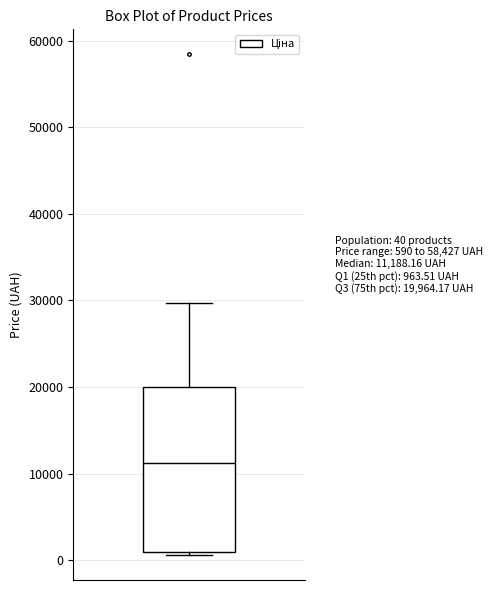

Read this box plot against the y-axis: the position of the median line, the range covered by the box, and the ends of both whiskers. The values are not printed on the chart, so give them approximately, as read against the axis.

median 11000, box 1000 to 20000, whiskers 1000 (just below the box's lower edge) to 30000